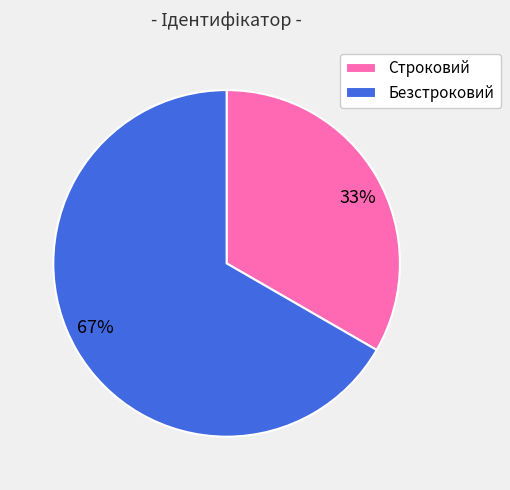

To the nearest percent, what is the average slice percentage?

50%